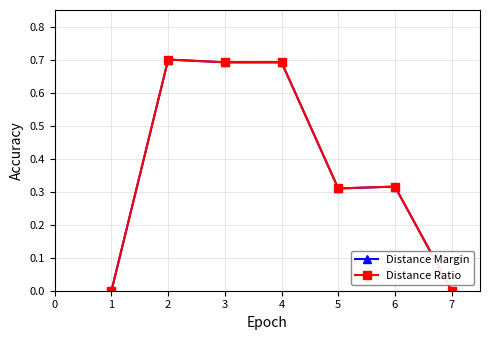

Is it true that Distance Margin equals 0.4 at 3?

False